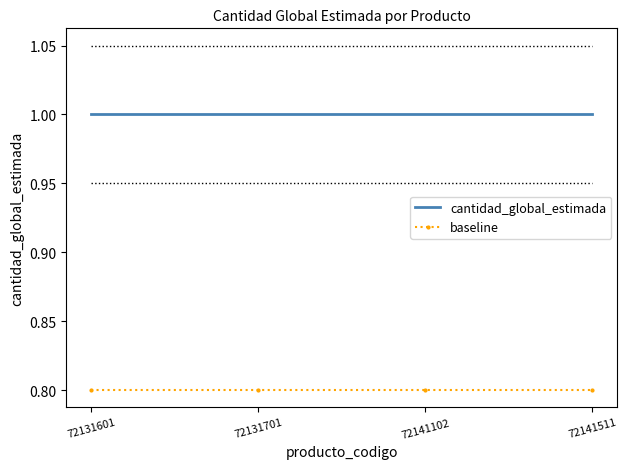

What is the sum of the cantidad_global_estimada values at 72141102 and 72131601?

2.0